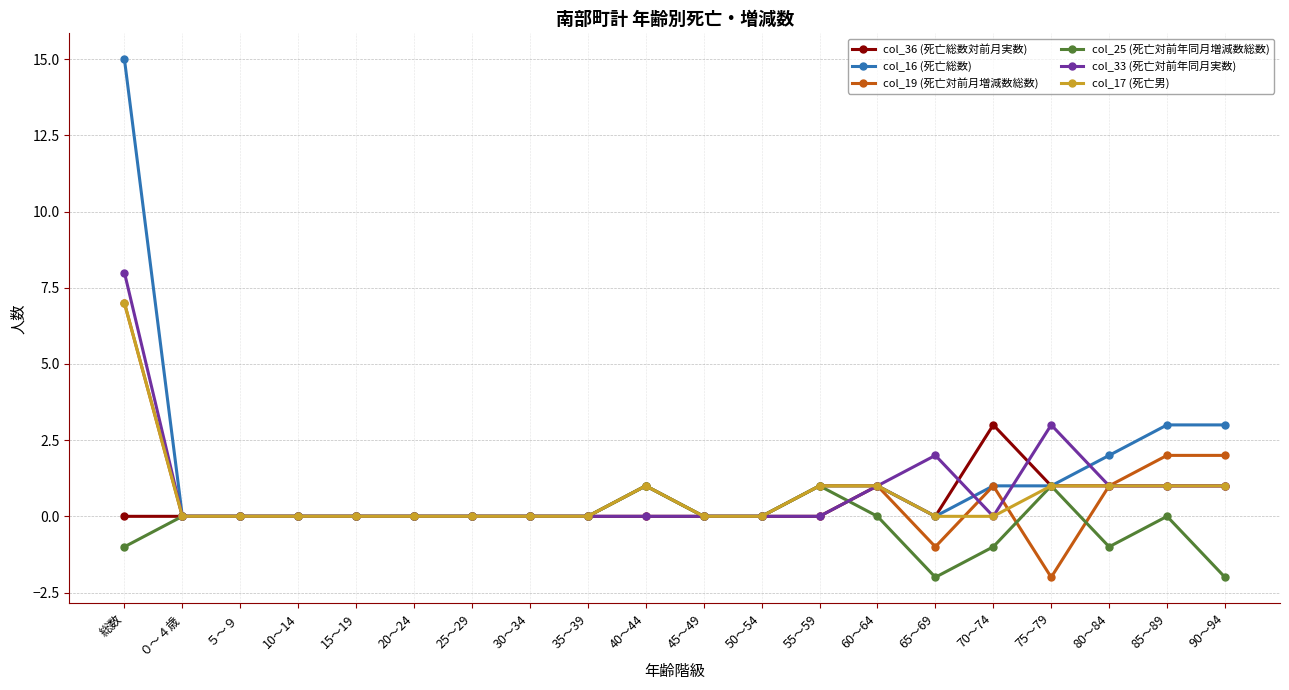

What is the minimum value shown in the chart?

-2